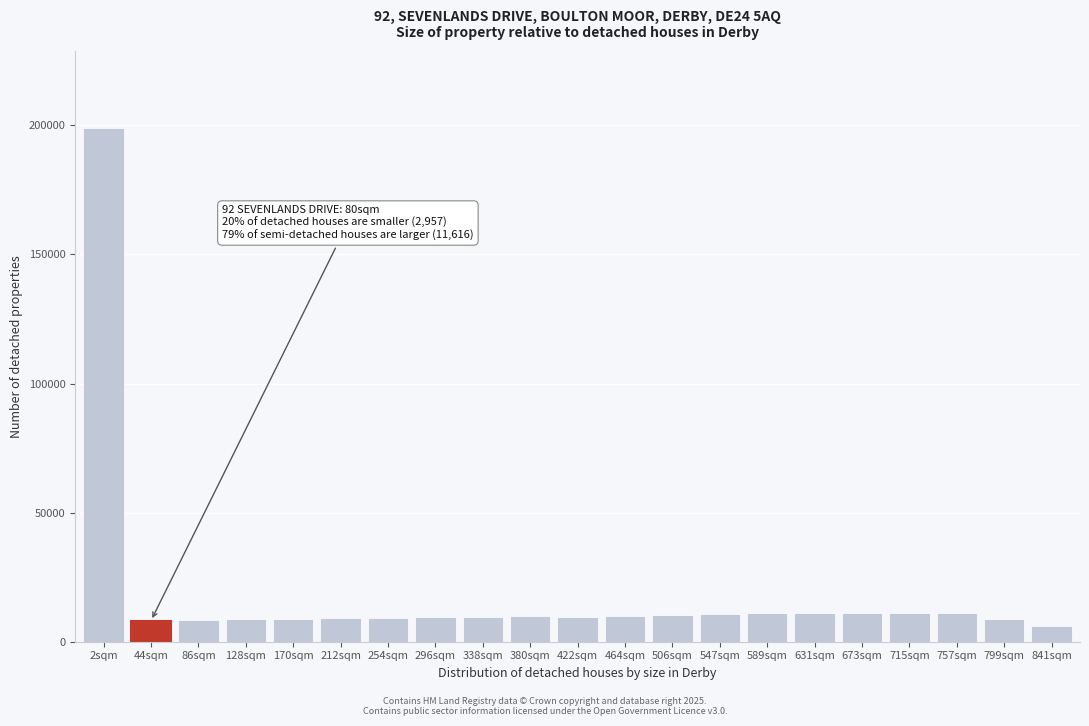

What is the label of the 8th bar from the left?

296sqm